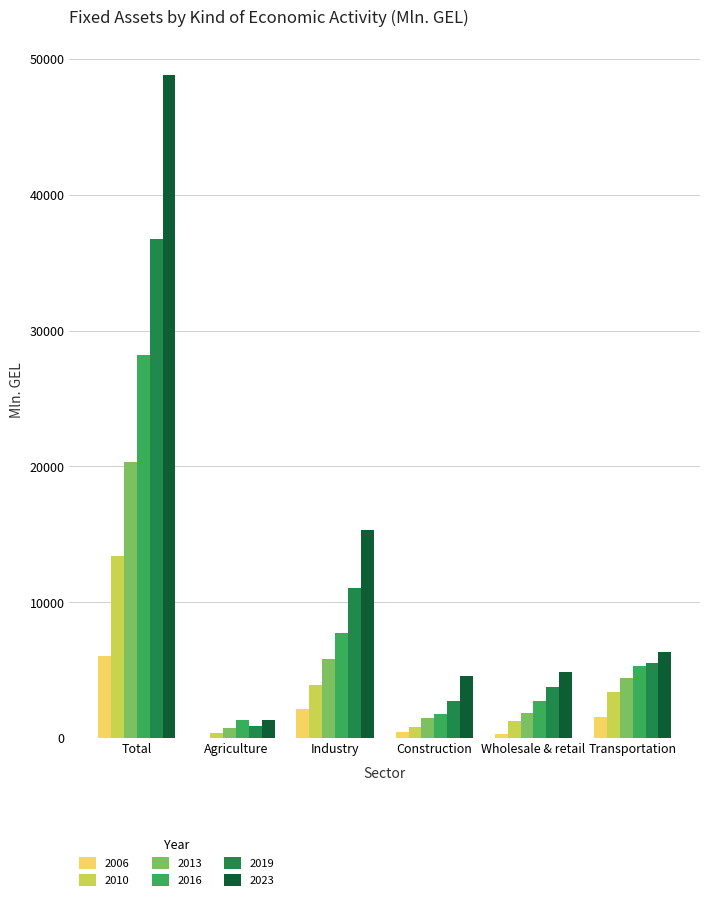

What is the highest value of the 2013 series?

20346.4